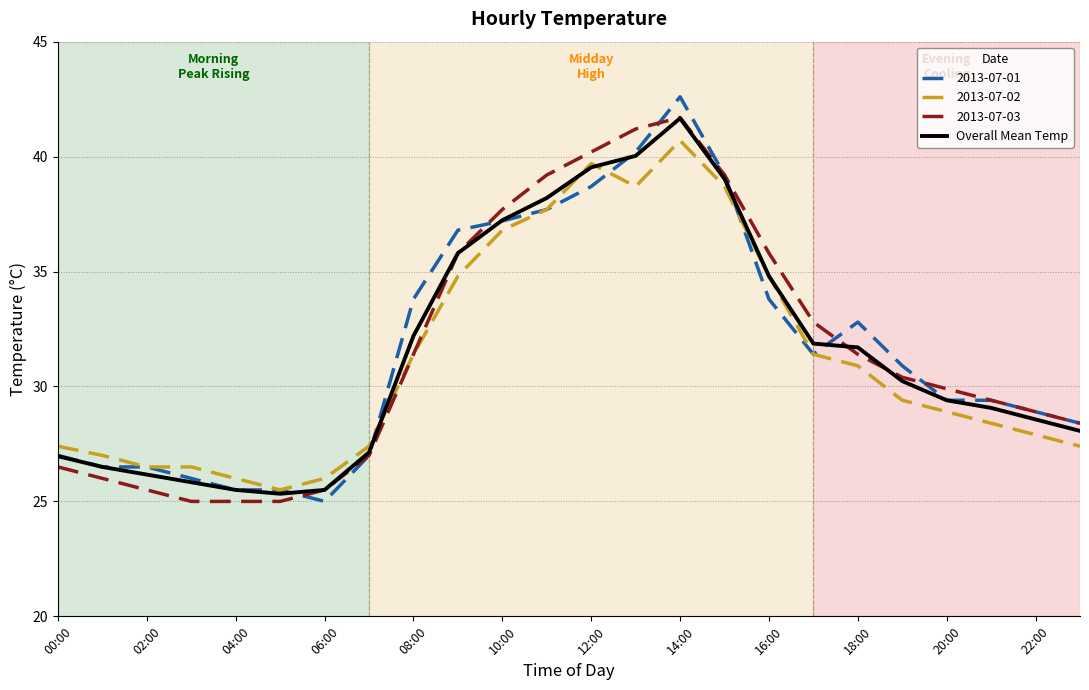

What is the smallest value displayed?

25.0